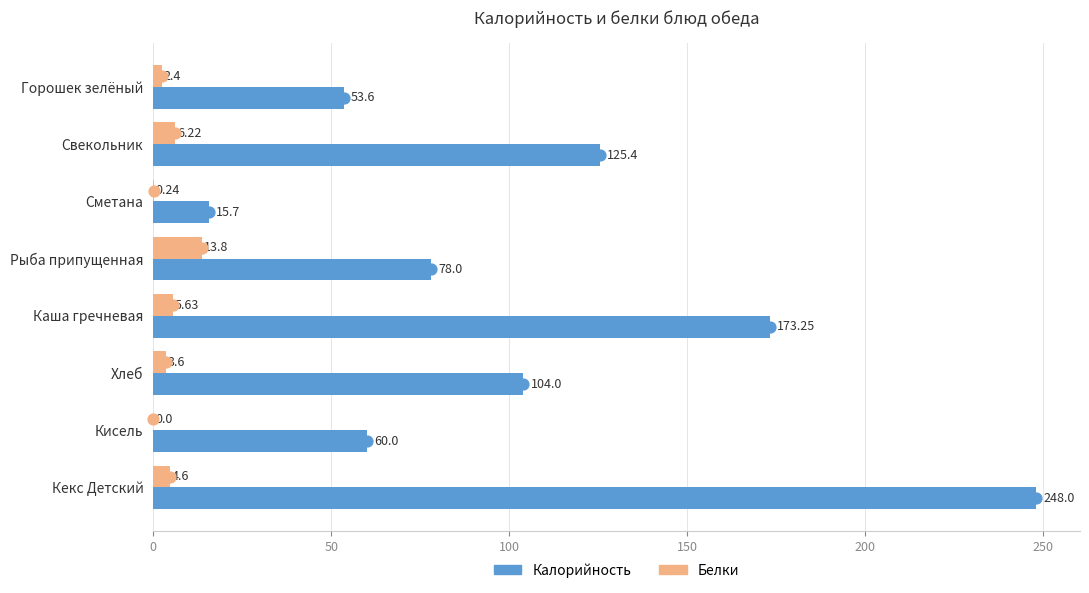

What is the total value across all series at Свекольник?

131.6